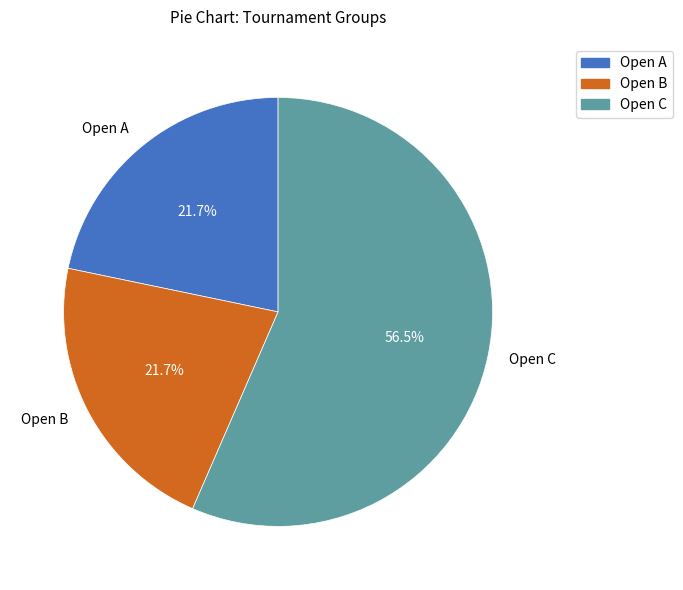

Is it true that Open B is 9% of the pie?

False